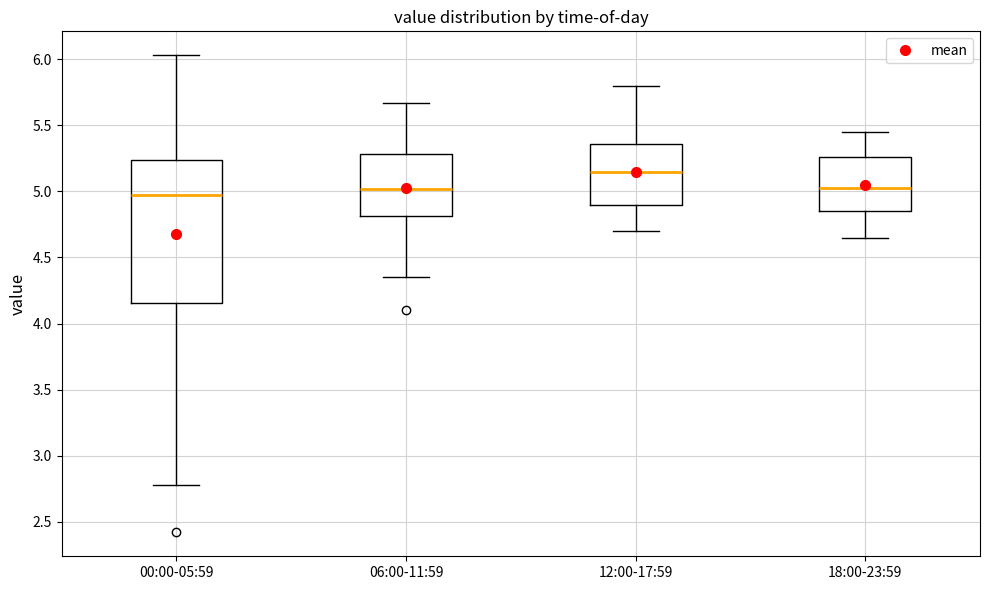

Comparing the boxes themselves (not the whiskers), which one is the tallest?

00:00-05:59